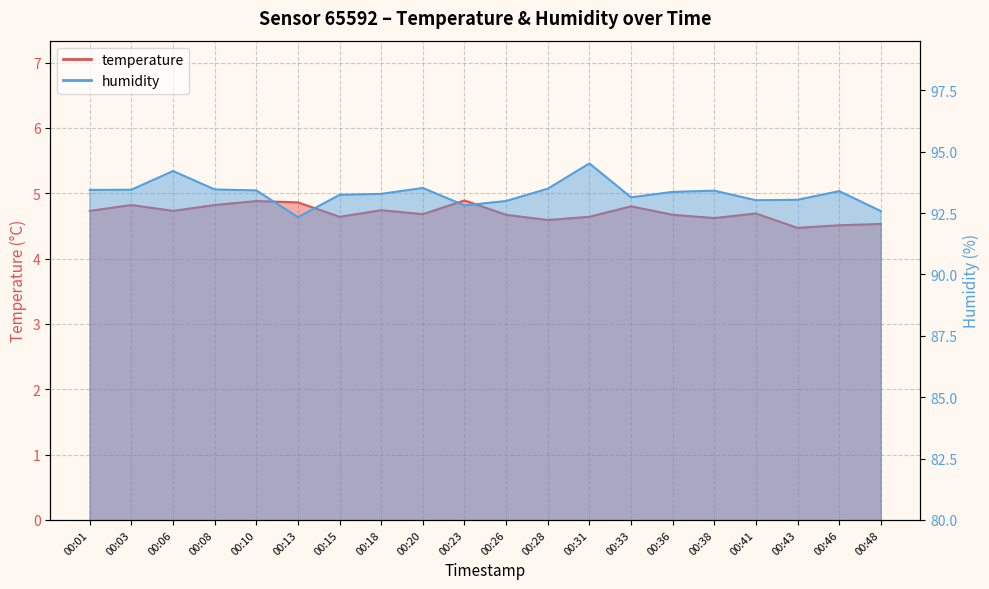

What is the average value of the humidity series?

93.3